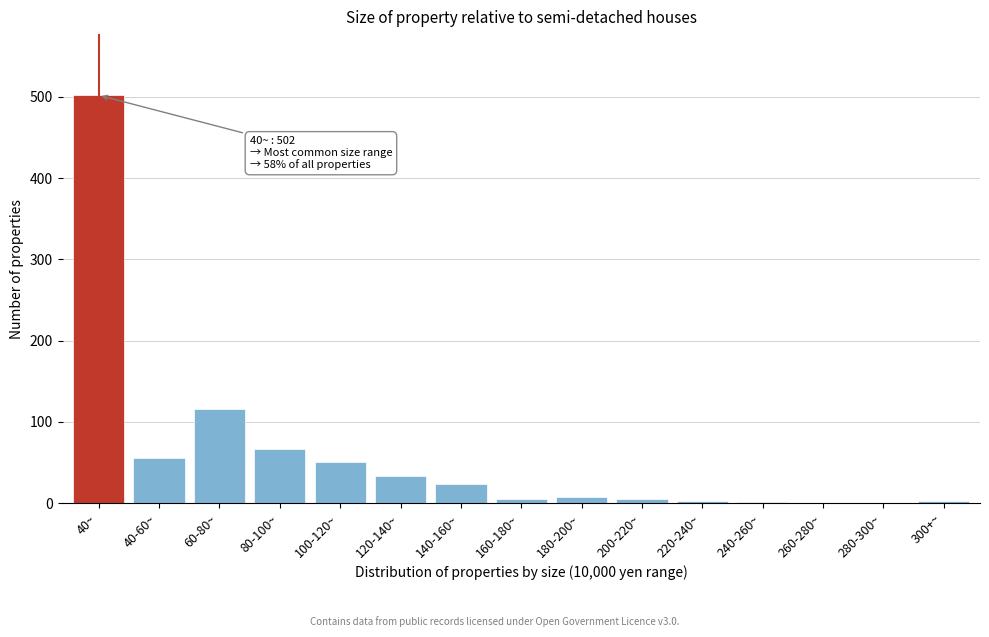

The chart shows a value of 248 at 280-300~. True or false?

False